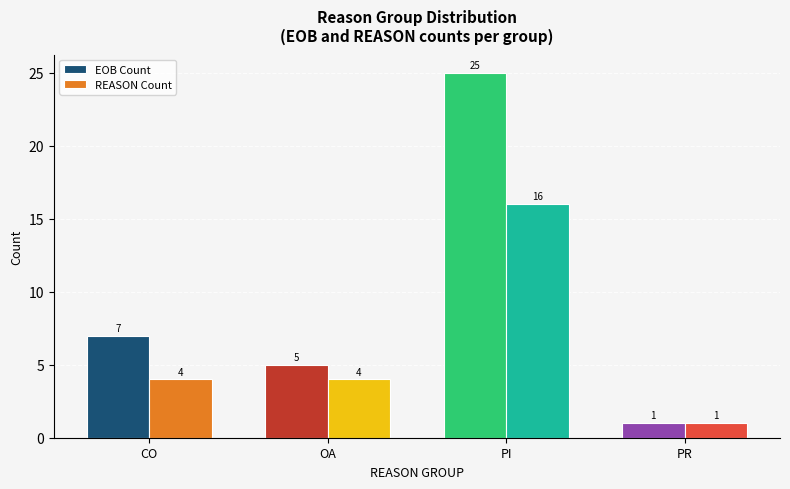

Which series has the largest total across all categories?

EOB Count